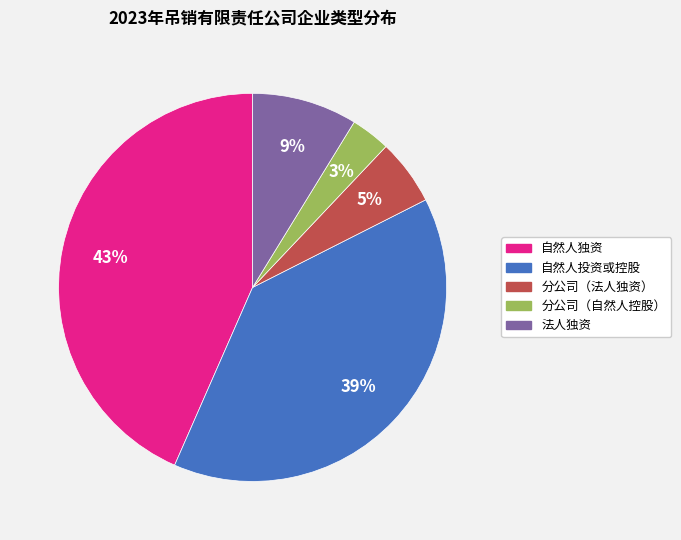

Does any single category account for the majority?

No